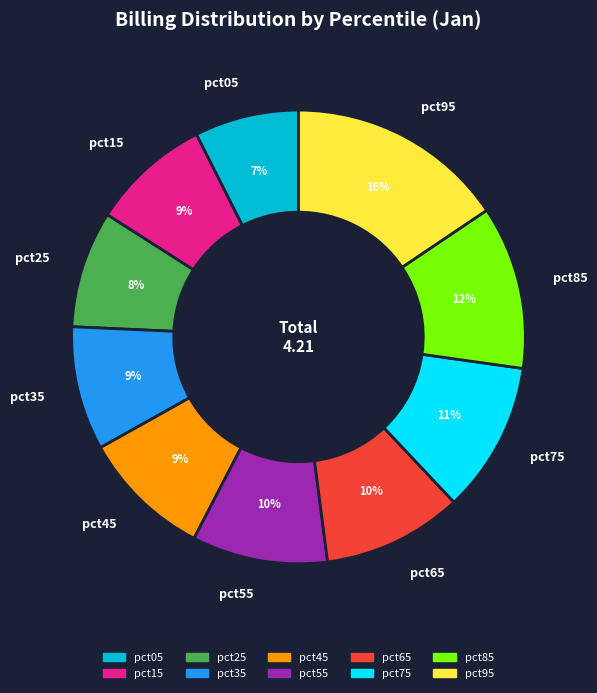

How many segments does this pie chart have?

10